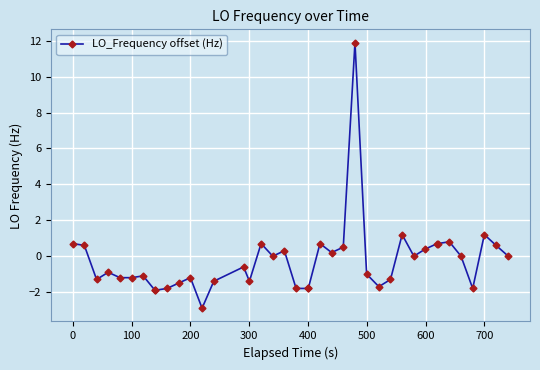

What is the greatest value displayed?

11.9